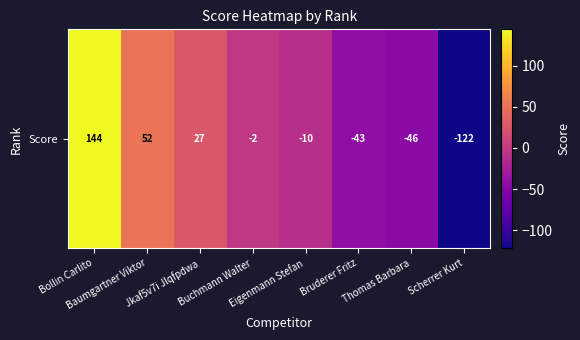

List the labels in order of value, smallest first.

Scherrer Kurt, Thomas Barbara, Bruderer Fritz, Eigenmann Stefan, Buchmann Walter, Jkaf5v7i Jlqfpdwa, Baumgartner Viktor, Bollin Carlito